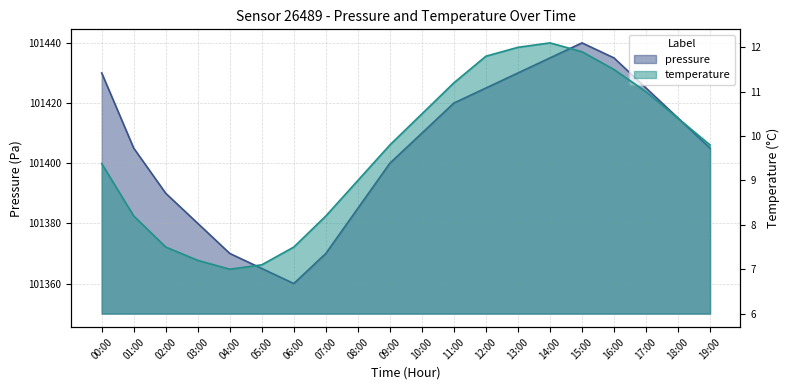

At which category does the chart reach its peak across all series?

15:00